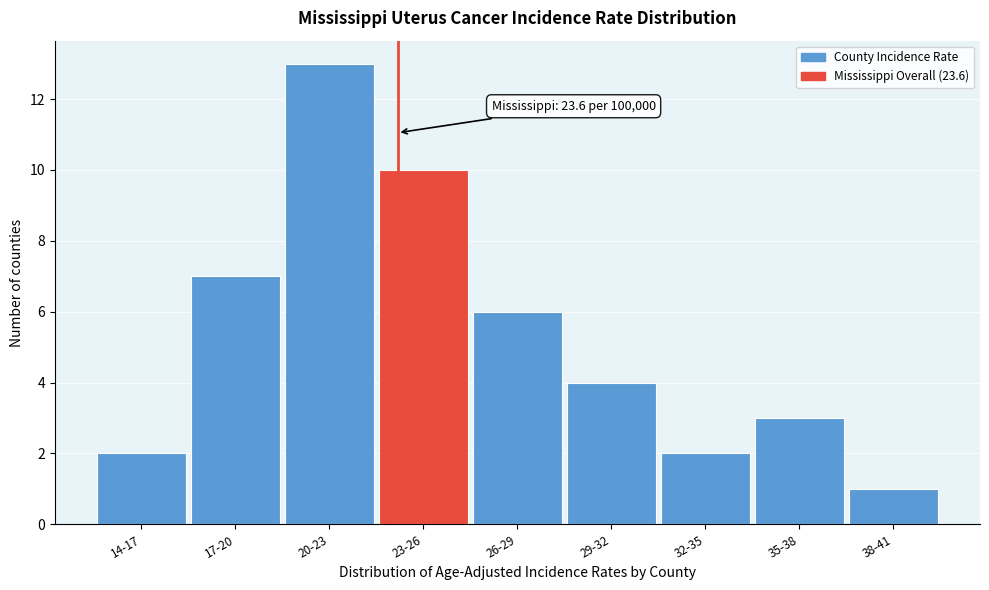

Reading left to right, list all the values displayed in this chart.

14-17=2	17-20=7	20-23=13	23-26=10	26-29=6	29-32=4	32-35=2	35-38=3	38-41=1